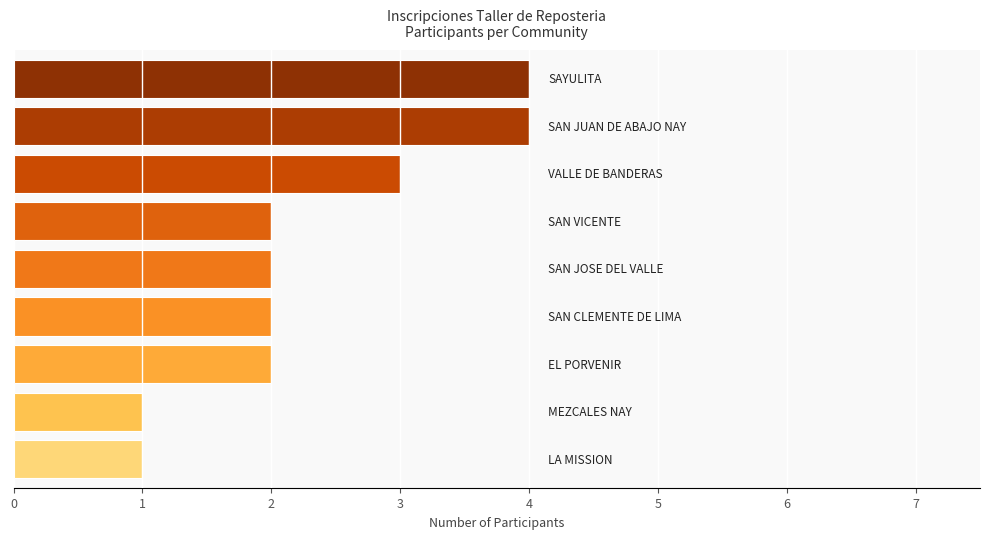

What is the value of the 5th bar from the top?

2